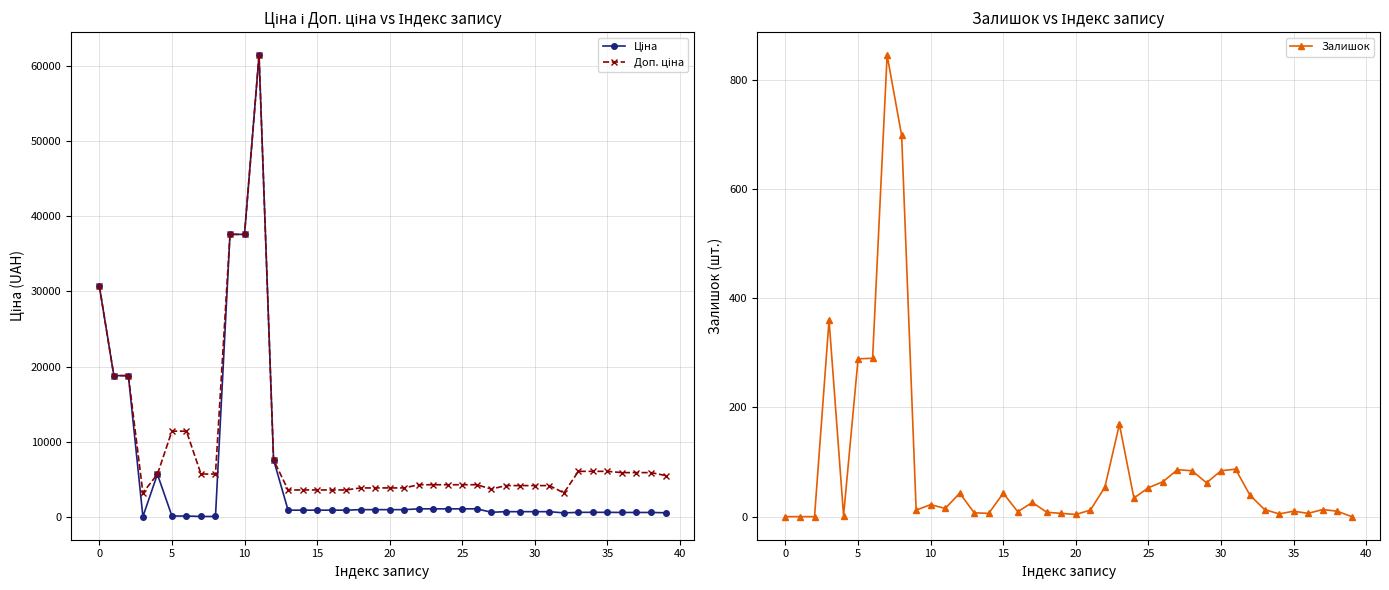

Which series has the widest spread of values?

Ціна